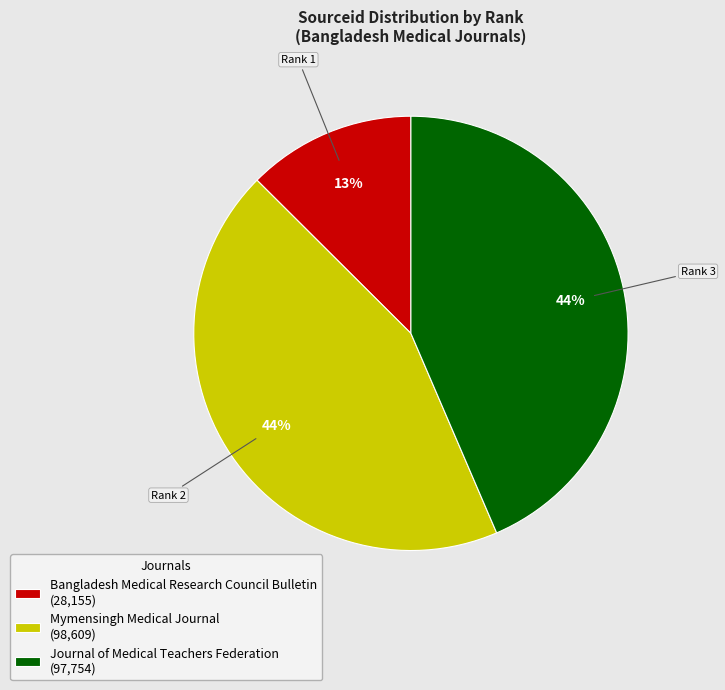

Is it true that Bangladesh Medical Research Council Bulletin is 13% of the pie?

True